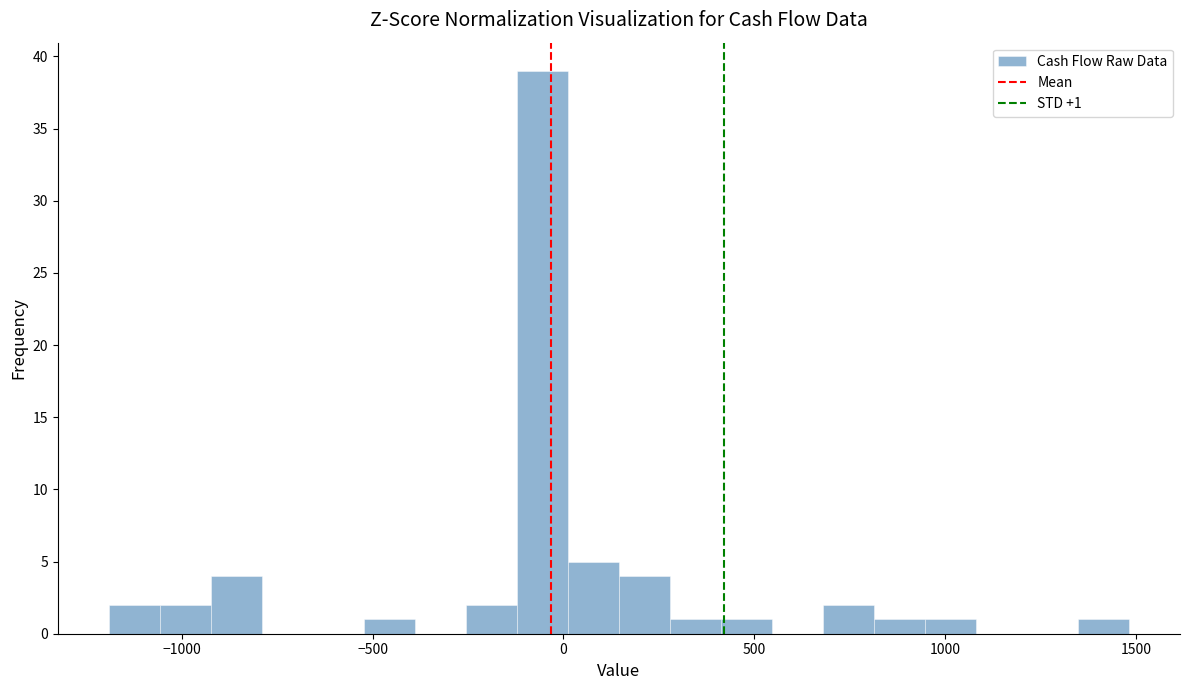

Around what value on the x-axis is the tallest bar? Give the approximate position of its centre, as read against the axis.

-50